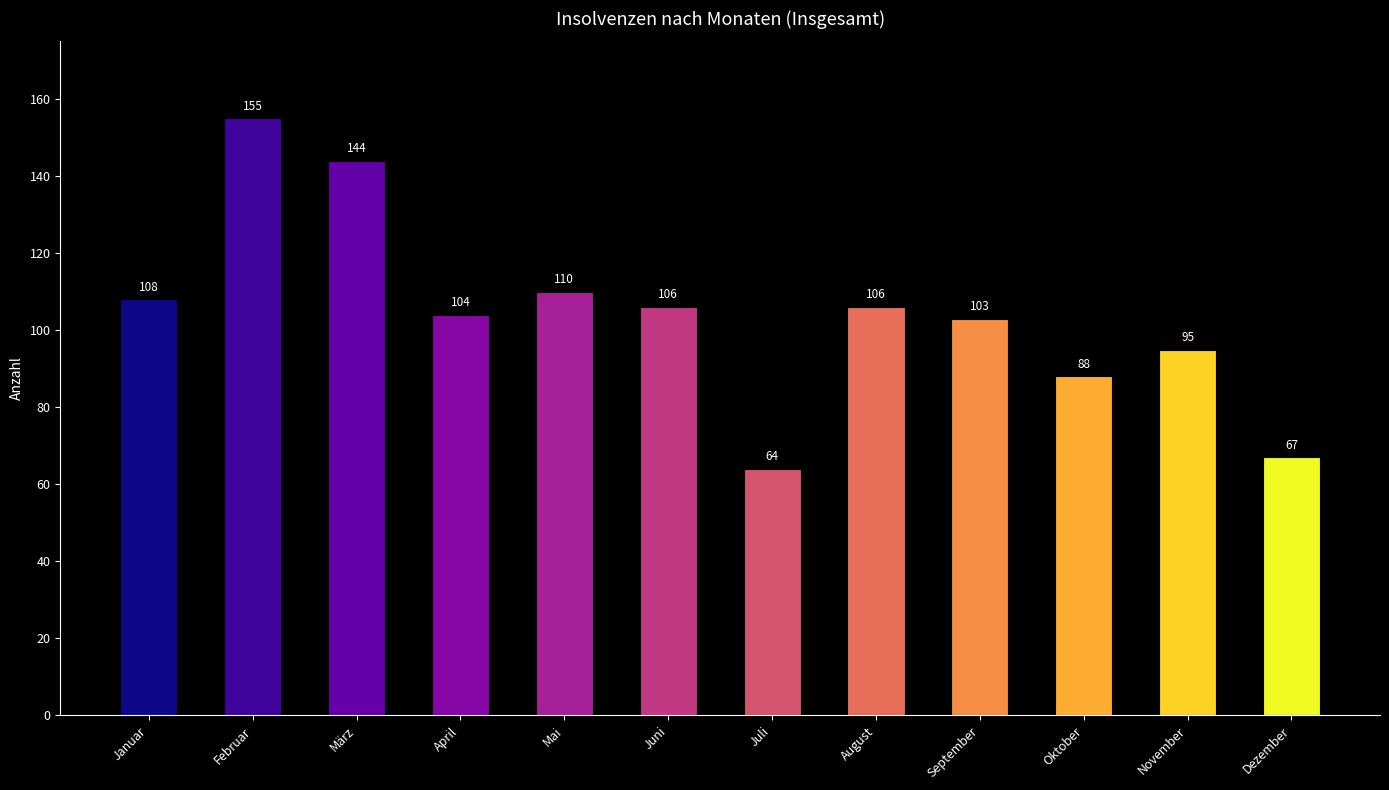

Count the number of categories in the chart.

12